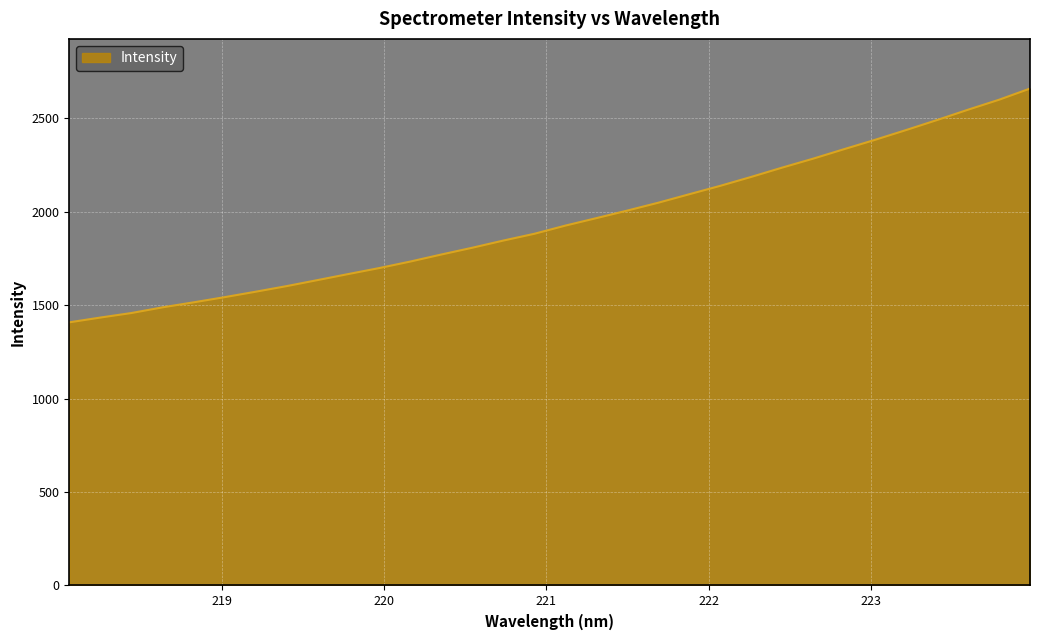

What is the difference between the maximum and minimum values?

1250.5